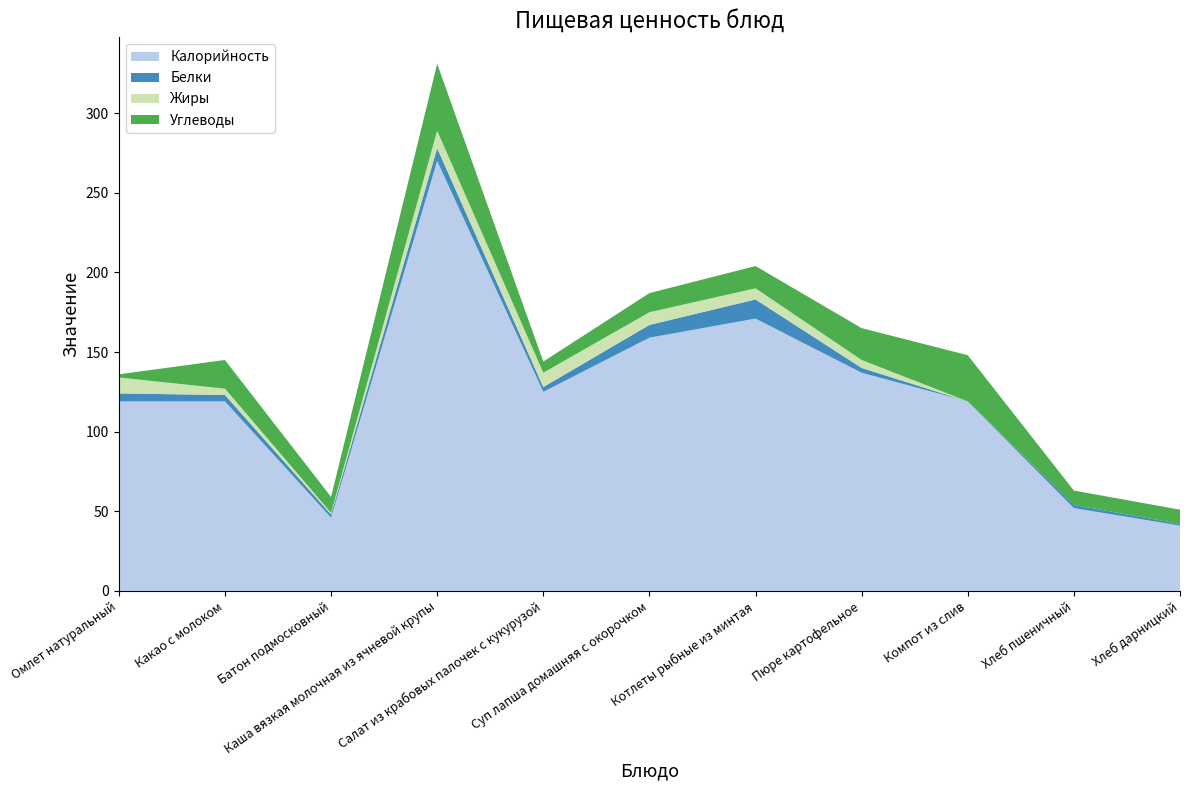

Reading left to right, list all the values displayed in this chart.

Калорийность: 119	119	46	270	125	159	171	137	119	52	41
Белки: 5	4	2	8	3	8	12	3	0	2	1
Жиры: 10	4	1	11	9	8	7	5	0	0	0
Углеводы: 2	18	10	42	7	12	14	20	29	9	9